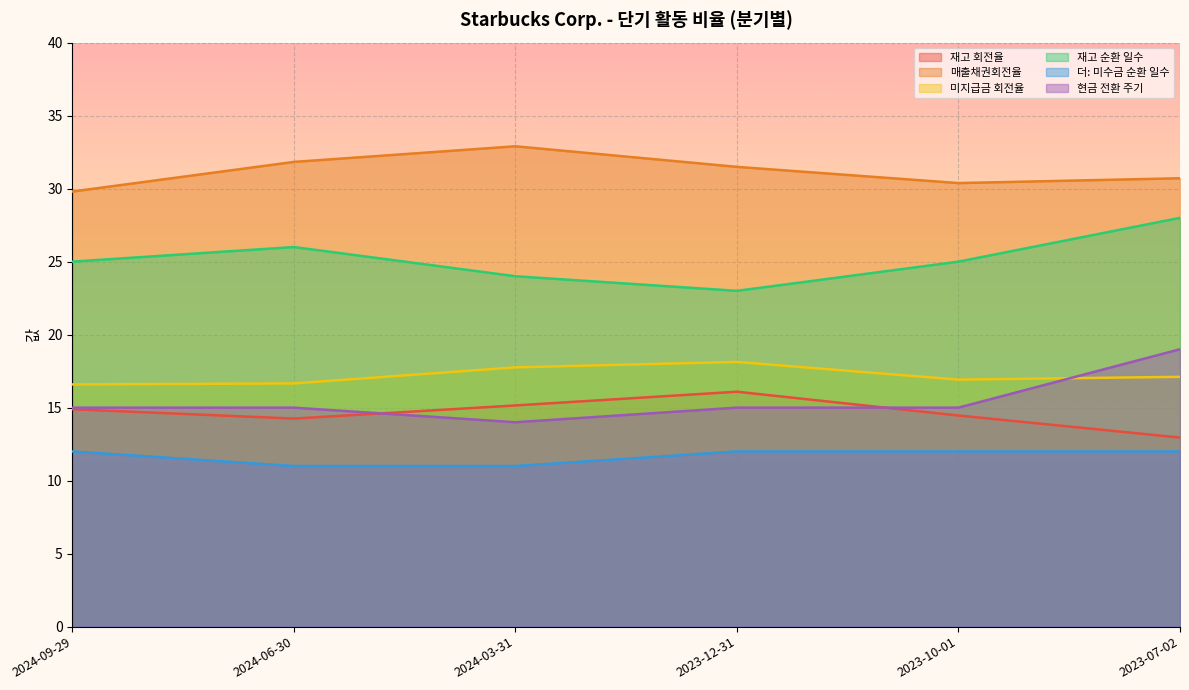

Between 2024-09-29 and 2023-07-02, which is larger?

2024-09-29